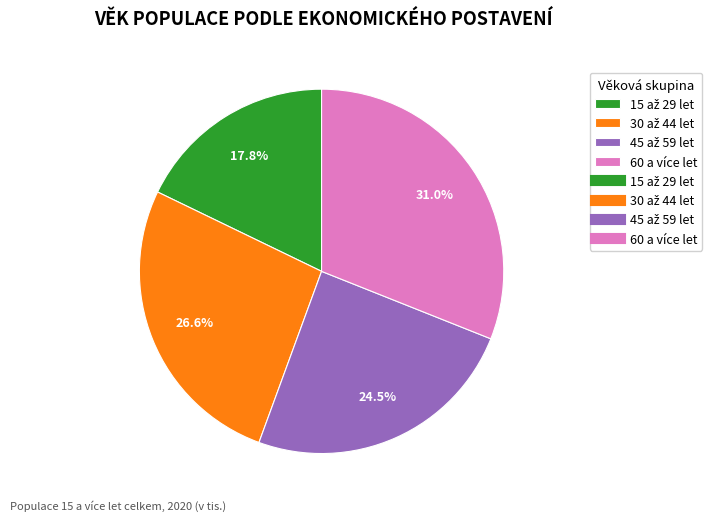

Is there a majority slice in this chart?

No